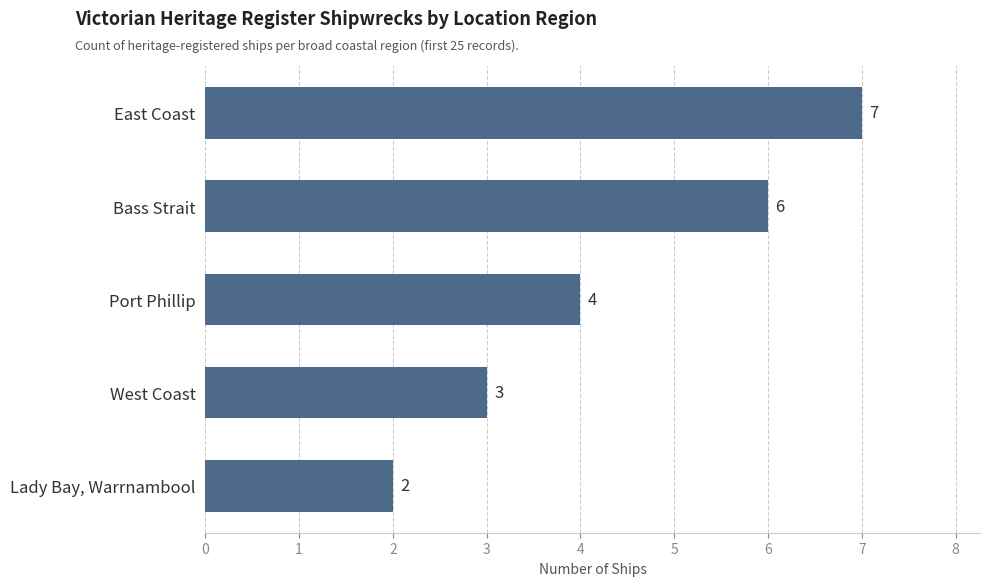

What is the sum of all values?

22